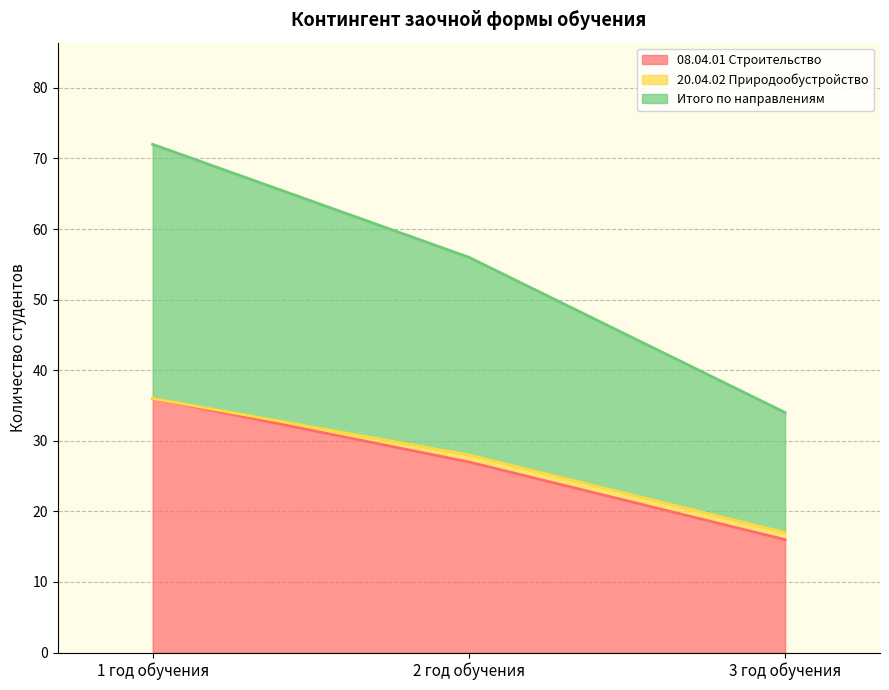

Where does the 08.04.01 Строительство series first go above 27?

1 год обучения